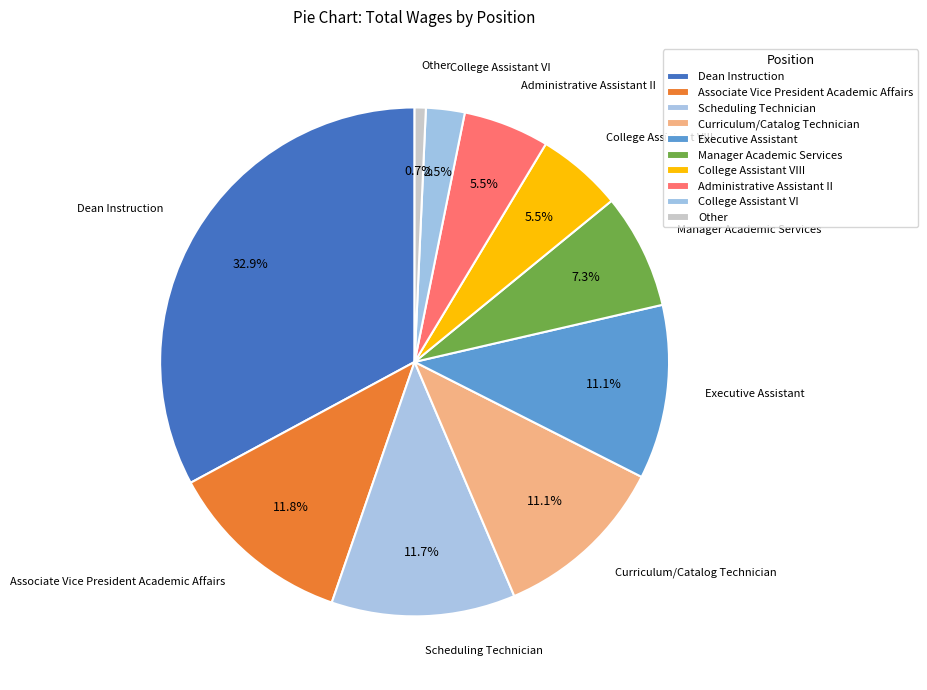

Does College Assistant VIII account for over 50% of the chart?

No